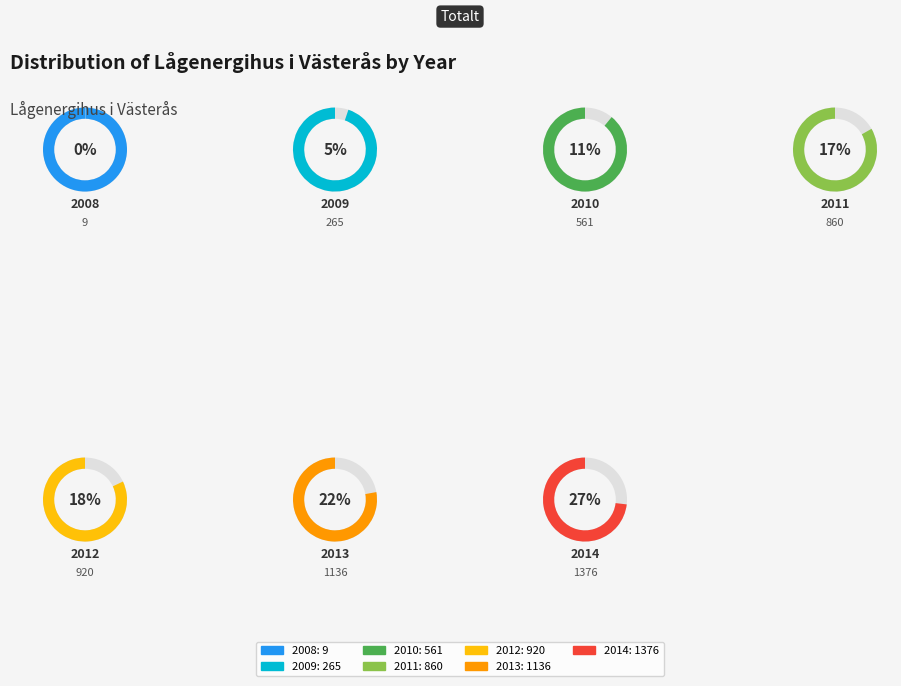

What is the change in value from 2011 to 2012?

+60